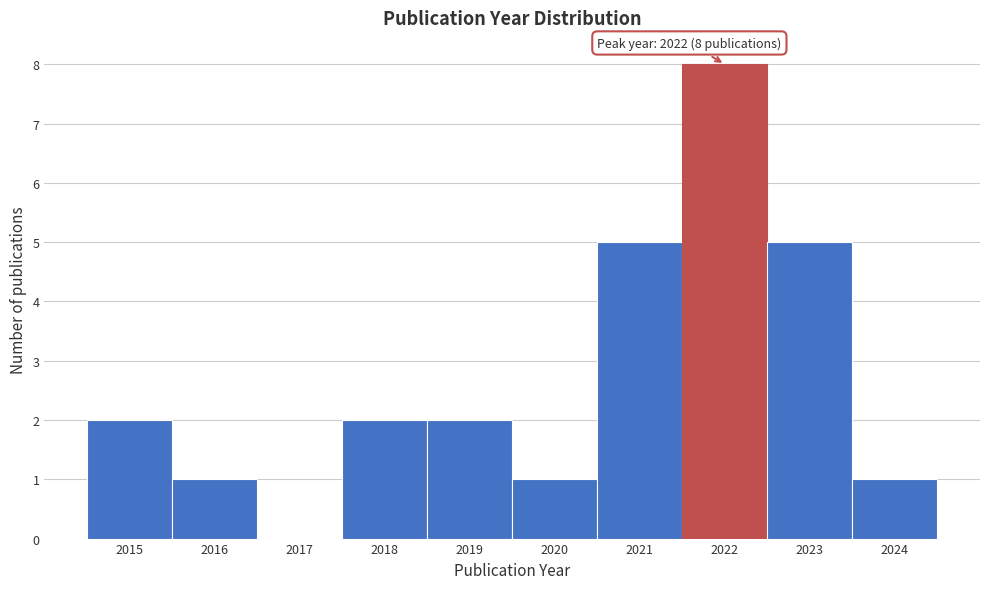

Over which range of the x-axis is the bar tallest?

2021.5 to 2022.5